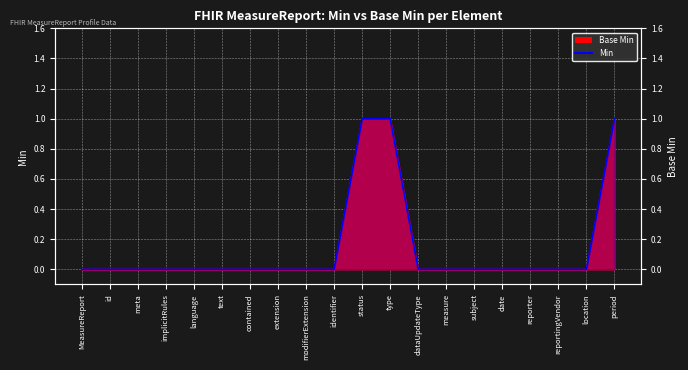

True or false: the data shows 1 at status.

False